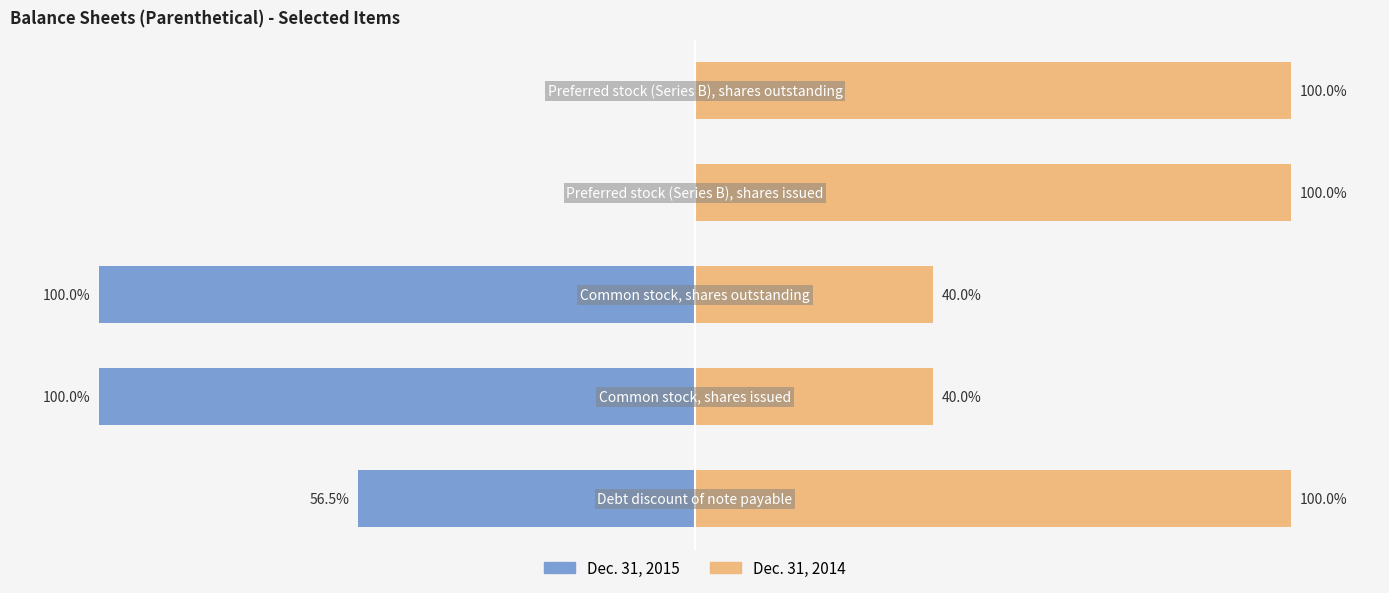

How many values in Dec. 31, 2015 are below zero?

3